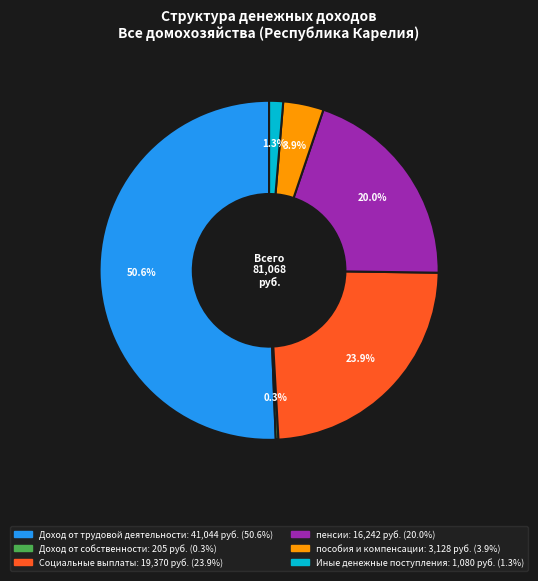

What is the ratio of the value at Социальные выплаты to the value at пенсии?

1.2